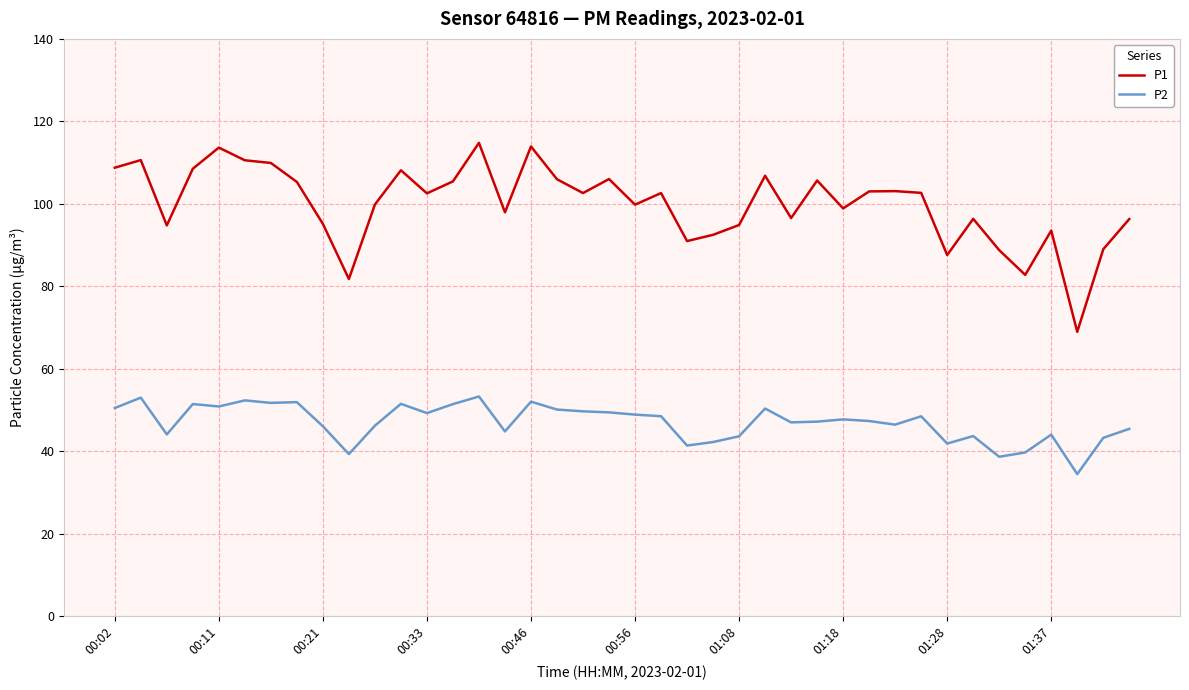

True or false: P2 and P1 intersect in this chart.

False